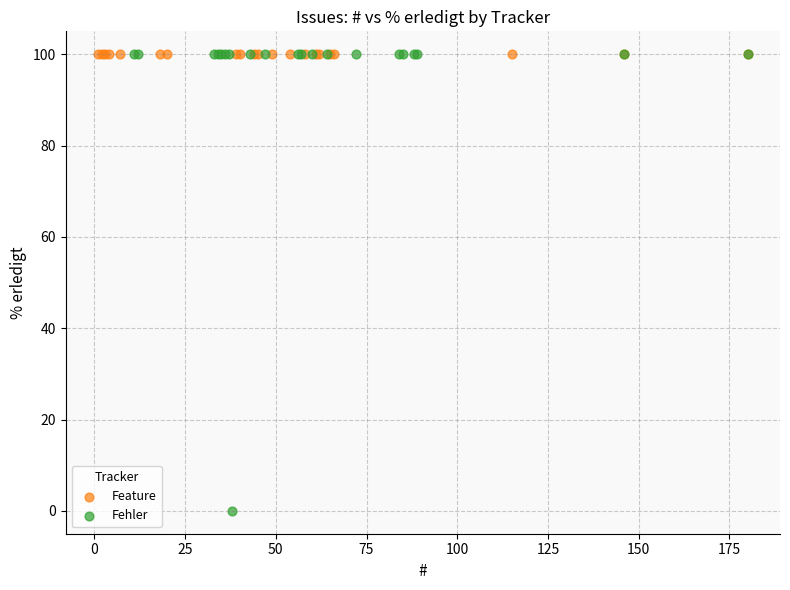

What are all the series names shown in the legend?

Feature, Fehler